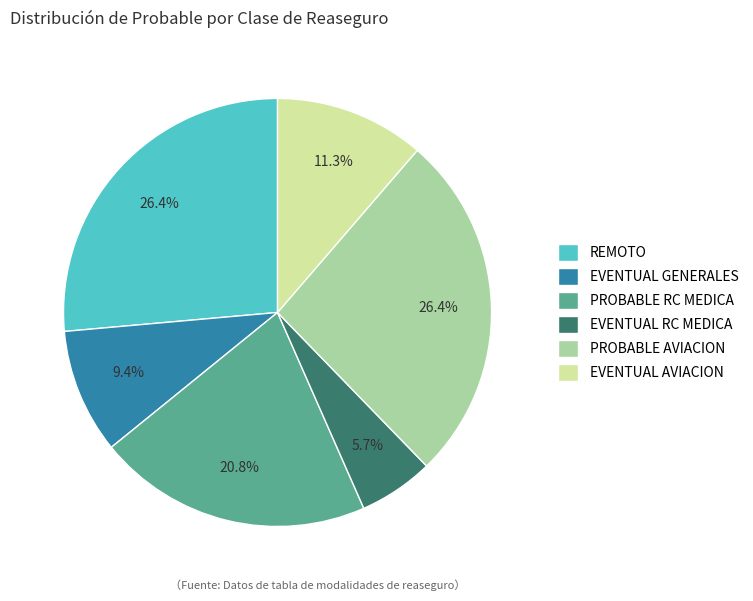

The EVENTUAL GENERALES slice represents 9% of the pie. True or false?

True